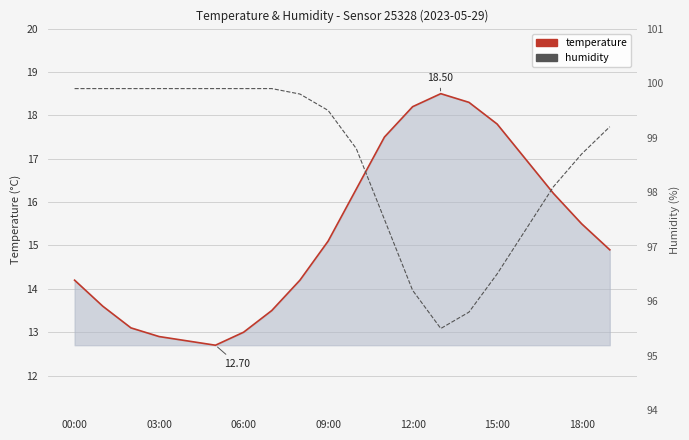

In temperature, how many points are lower than both neighbors (excluding endpoints)?

1